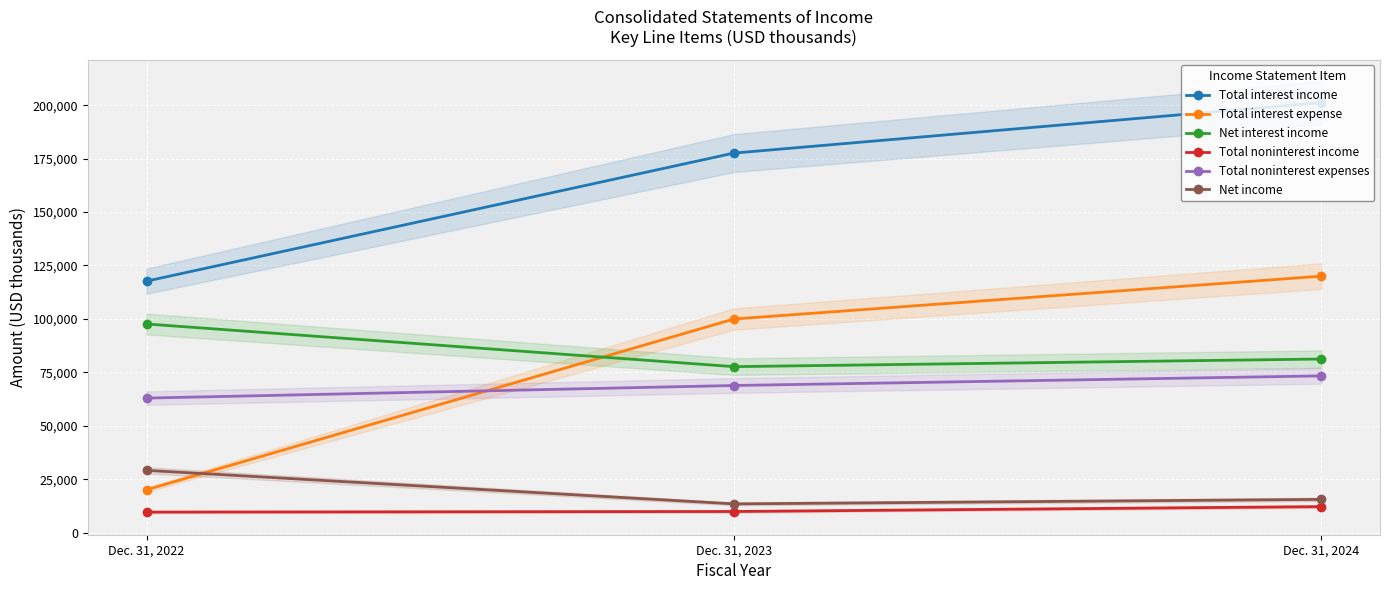

What is the average value of the Net income series?

19357